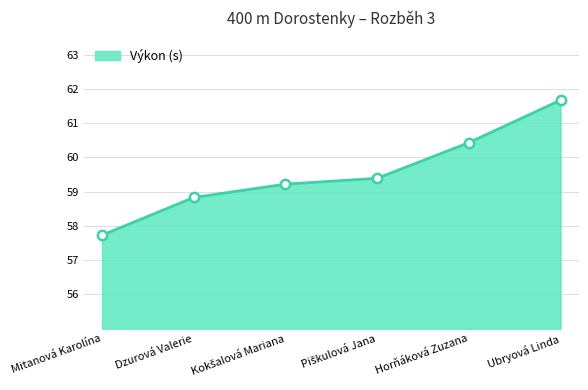

Between Ubryová Linda and Horňáková Zuzana, which is larger?

Ubryová Linda